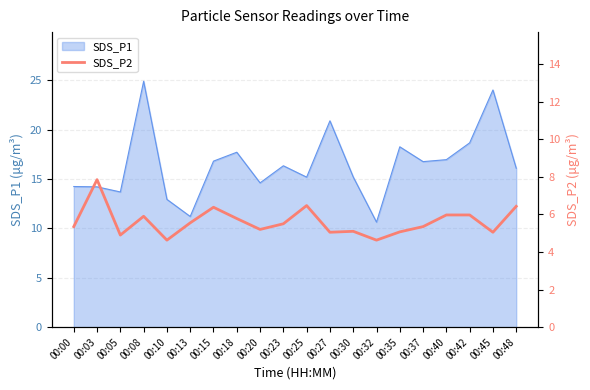

Which category has the highest value in the SDS_P1 series?

00:08